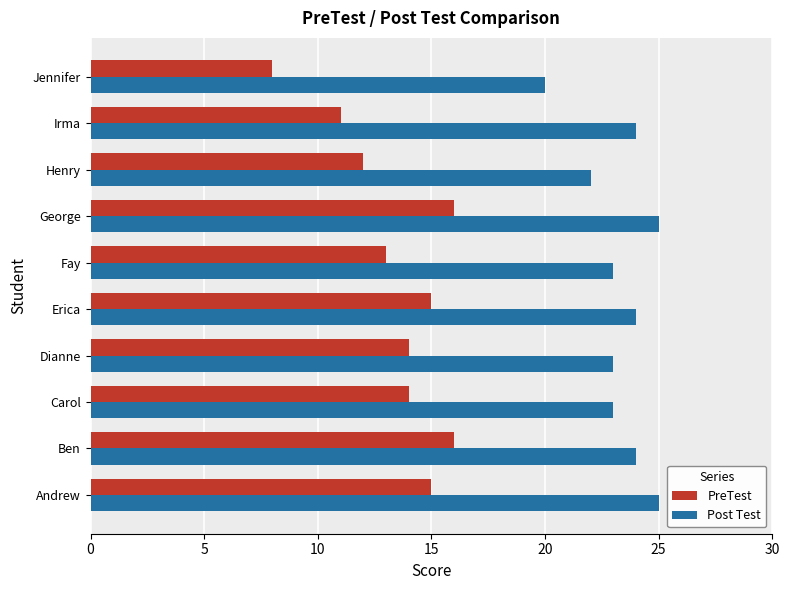

List the series in order of their overall mean, lowest first.

PreTest, Post Test